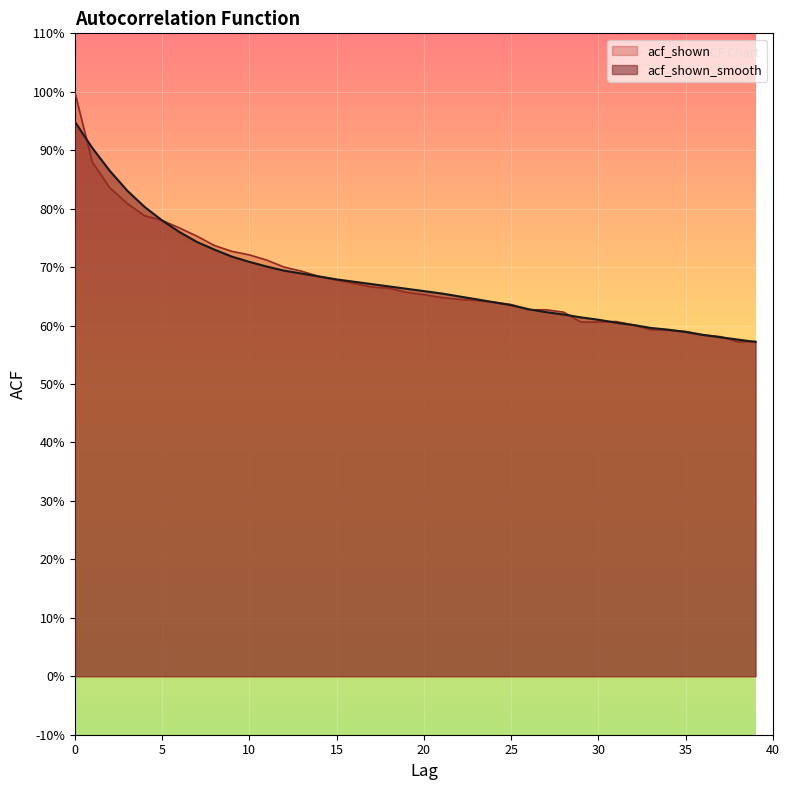

Which has a higher value, 32 or 27?

27